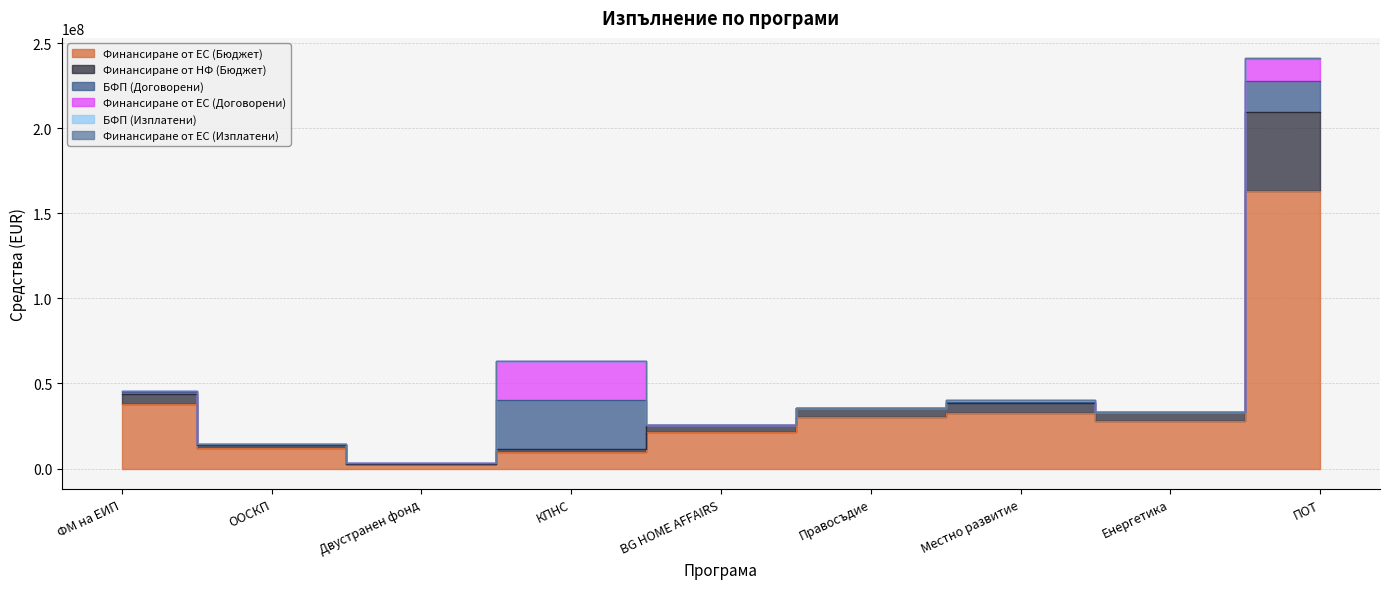

Reading left to right, extract all data points from this chart.

Финансиране от ЕС (Бюджет): 37714867.8	11969816.2	2602000.2	10000000.0	21499670.5	29999539.8	32604347.1	28000000.0	162855769.7
Финансиране от НФ (Бюджет): 6264576.9	2112320.4	0.0	1764706.0	3794059.5	5294036.8	5753708.2	4941176.0	46534168.6
БФП (Договорени): 775887.2	106220.9	403920.6	28416350.6	4095.4	0.0	976567.5	14469.6	18557146.5
Финансиране от ЕС (Договорени): 666637.6	90287.8	403920.6	22774478.4	2457.3	0.0	830082.4	11575.6	13000812.0
БФП (Изплатени): 0.0	0.0	0.0	55667.9	0.0	0.0	0.0	0.0	70061.0
Финансиране от ЕС (Изплатени): 0.0	0.0	0.0	46023.0	0.0	0.0	0.0	0.0	56087.8